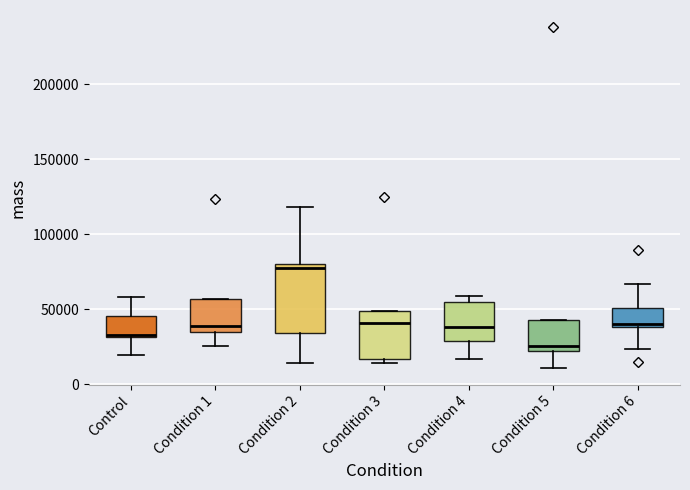

Where does the median line of the box for Condition 5 sit on the y-axis? The values are not printed on the chart, so give them approximately, as read against the axis.

25000